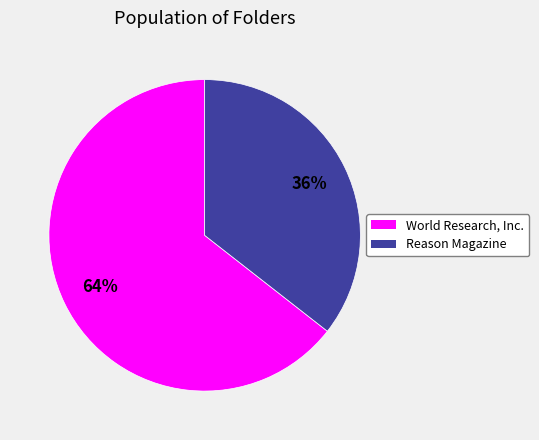

To the nearest percent, what portion does Reason Magazine represent?

36%